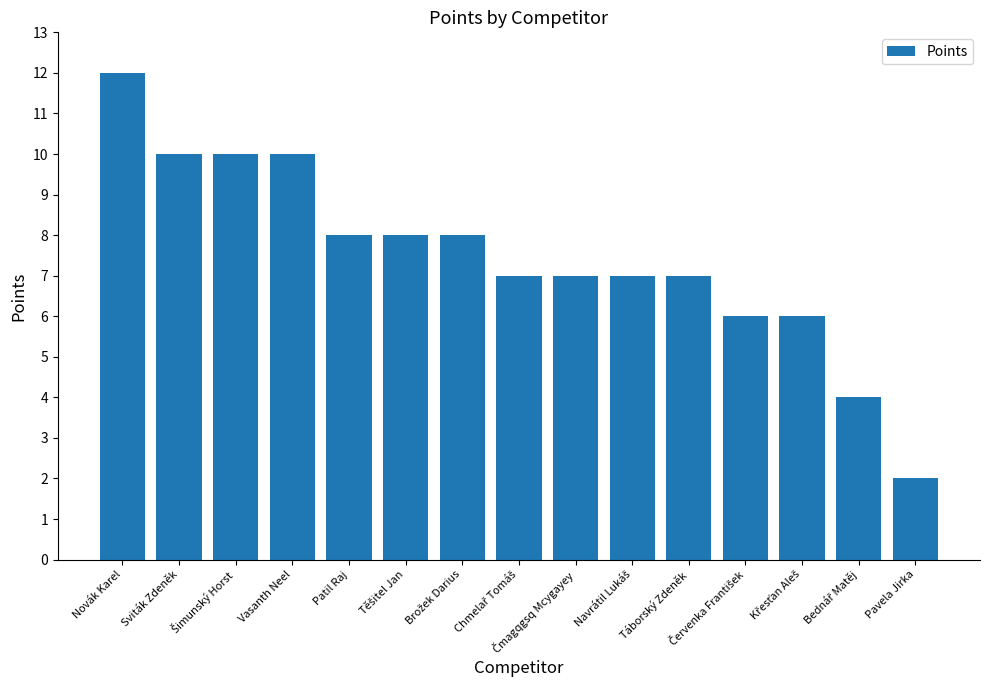

The chart shows a value of 4 at Vasanth Neel. True or false?

False